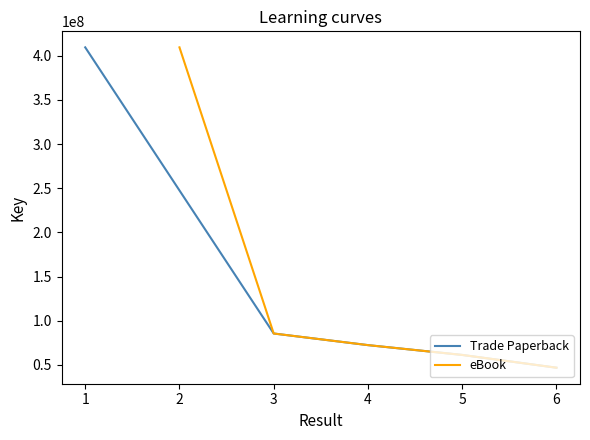

The value of eBook at 3 is 42873435. True or false?

False